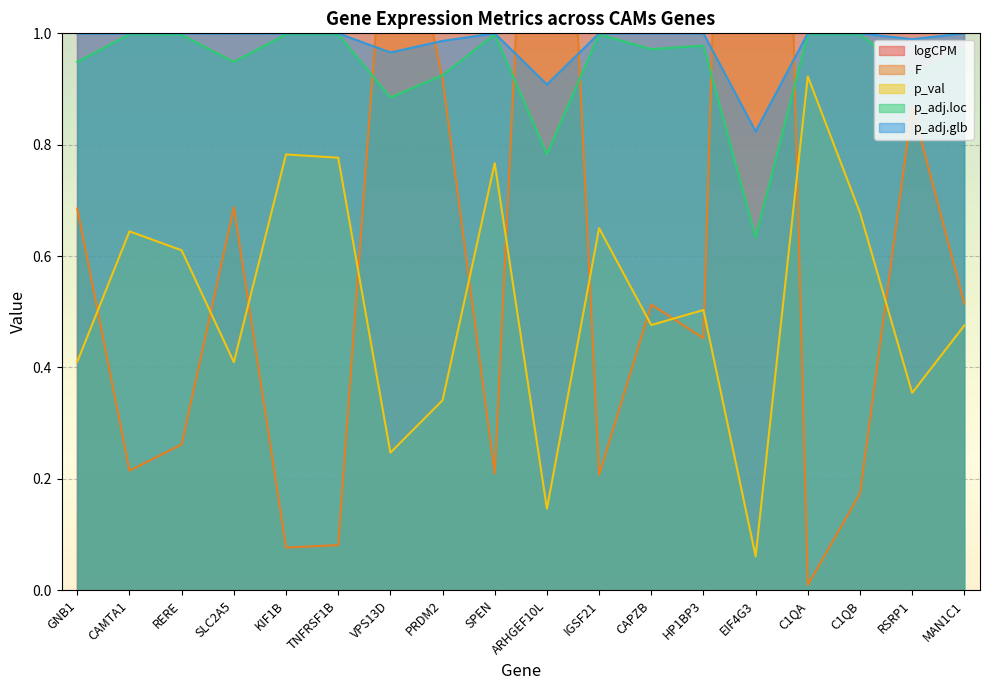

What is the label of the 16th point from the right?

RERE